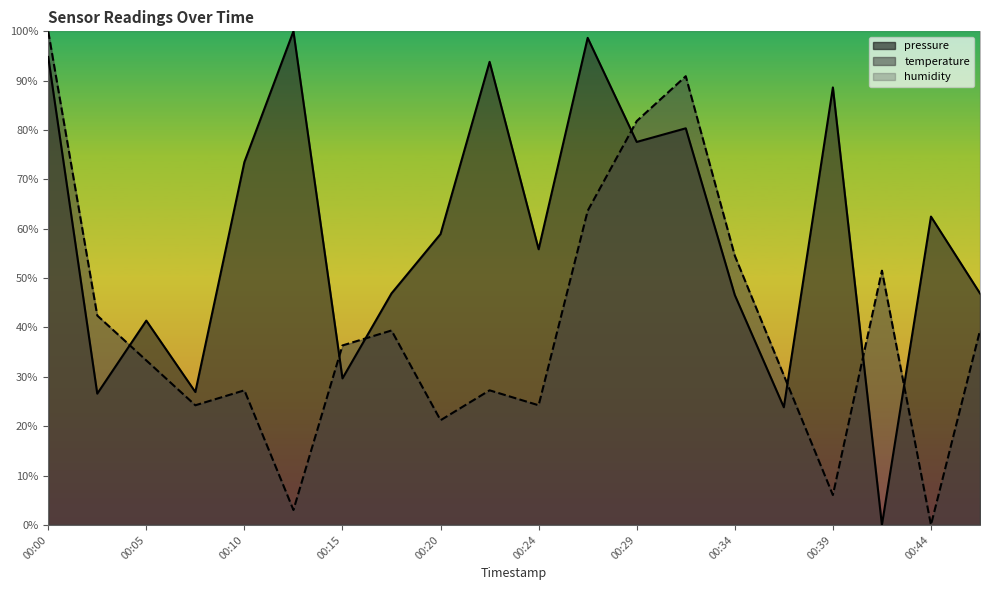

Reading right to left, transcribe all the data shown in this chart.

pressure: 00:46=46.9	00:44=62.5	00:41=0.0	00:39=88.6	00:36=23.8	00:34=46.6	00:32=80.4	00:29=77.6	00:27=98.7	00:24=55.8	00:22=93.8	00:20=58.9	00:17=46.9	00:15=29.7	00:12=100.0	00:10=73.5	00:07=26.9	00:05=41.4	00:02=26.6	00:00=94.8
temperature: 00:46=39.4	00:44=0.0	00:41=51.5	00:39=6.1	00:36=30.3	00:34=54.5	00:32=90.9	00:29=81.8	00:27=63.6	00:24=24.2	00:22=27.3	00:20=21.2	00:17=39.4	00:15=36.4	00:12=3.0	00:10=27.3	00:07=24.2	00:05=33.3	00:02=42.4	00:00=100.0